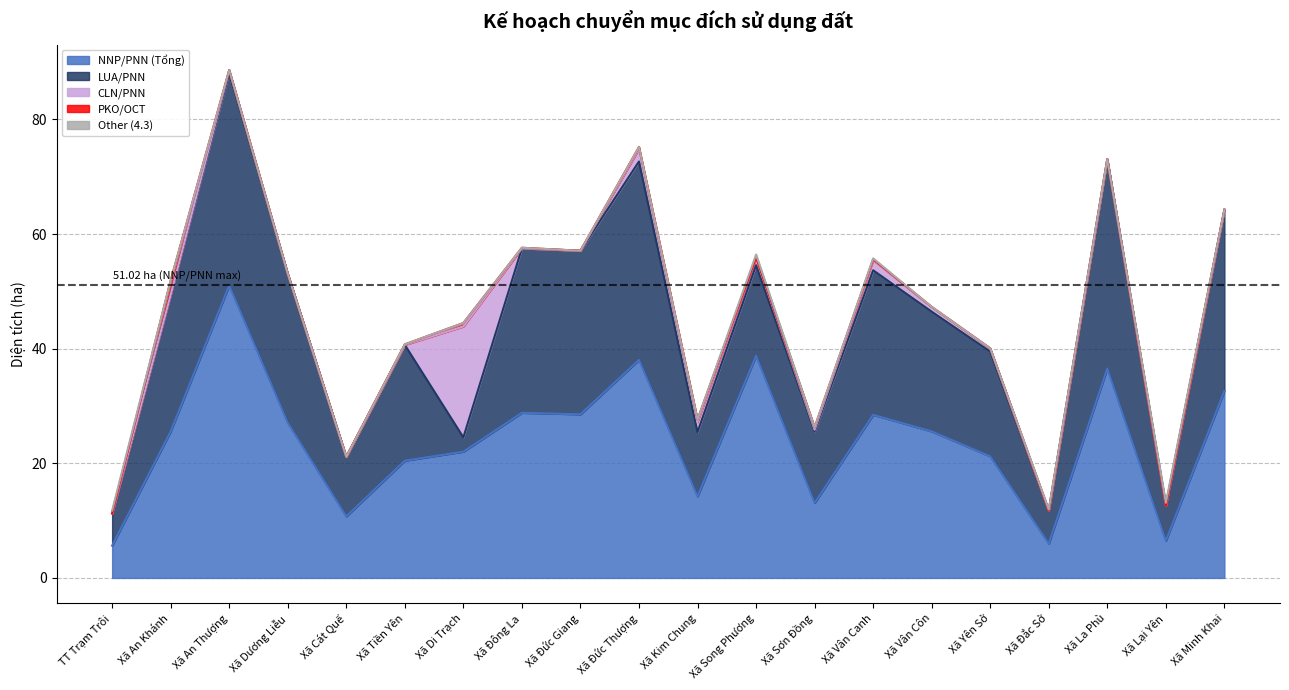

The value of PKO/OCT at Xã Đắc Sở is 0.0. True or false?

True